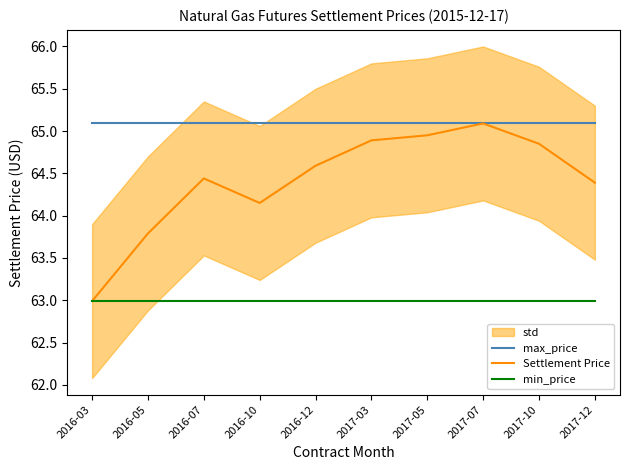

List the labels in order of max_price value, largest first.

2016-03, 2016-05, 2016-07, 2016-10, 2016-12, 2017-03, 2017-05, 2017-07, 2017-10, 2017-12